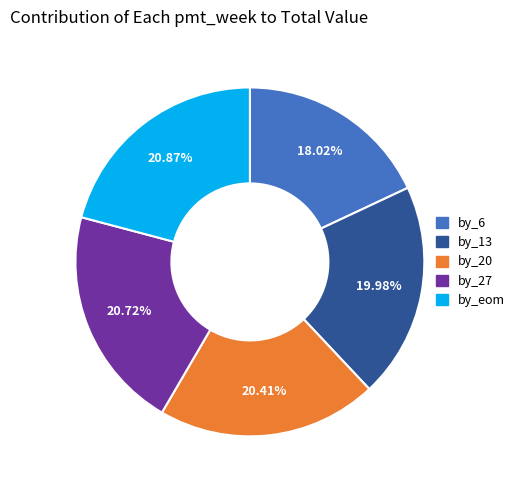

Does by_13 account for over 50% of the chart?

No